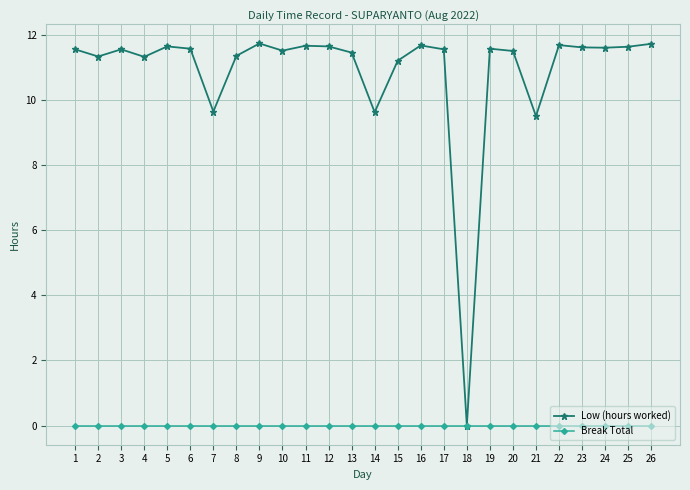

Rank the series by their maximum value, from highest to lowest.

Low (hours worked), Break Total